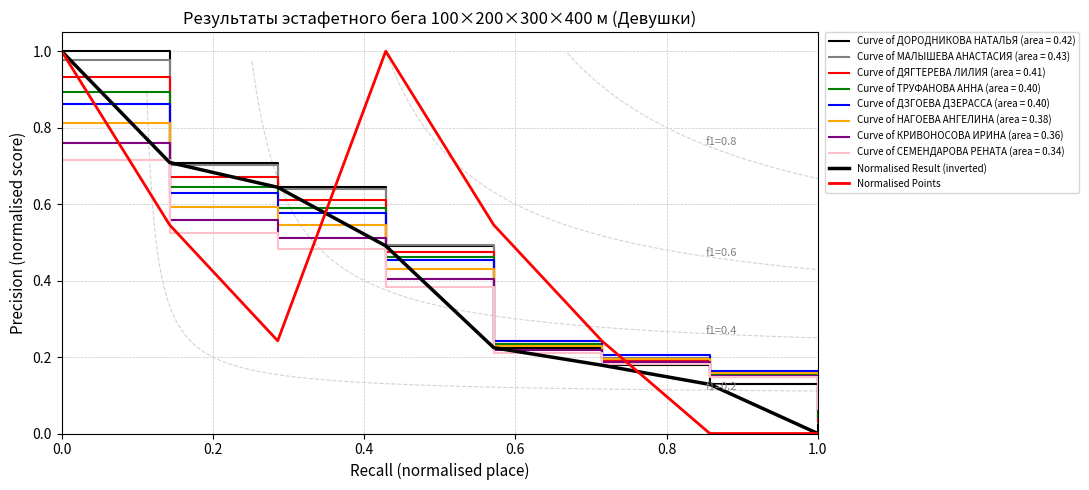

Is the value of Normalised Result (inverted) at 7 greater than the value of Normalised Points at 0.8?

No